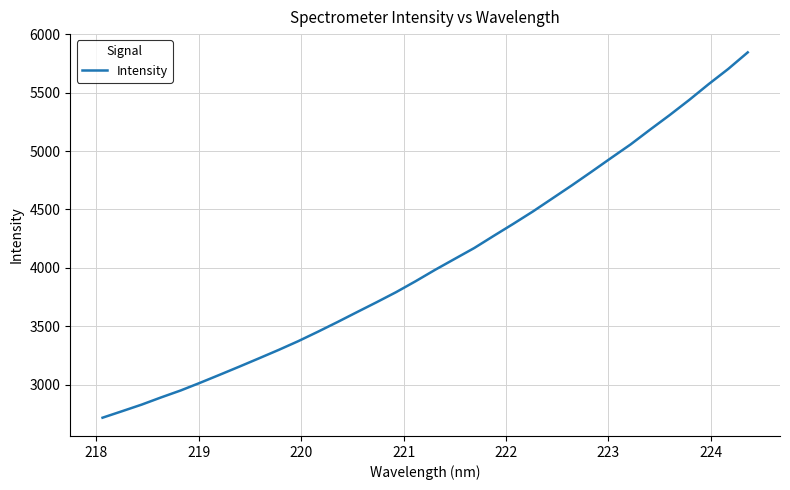

How many lines are shown in the chart?

1